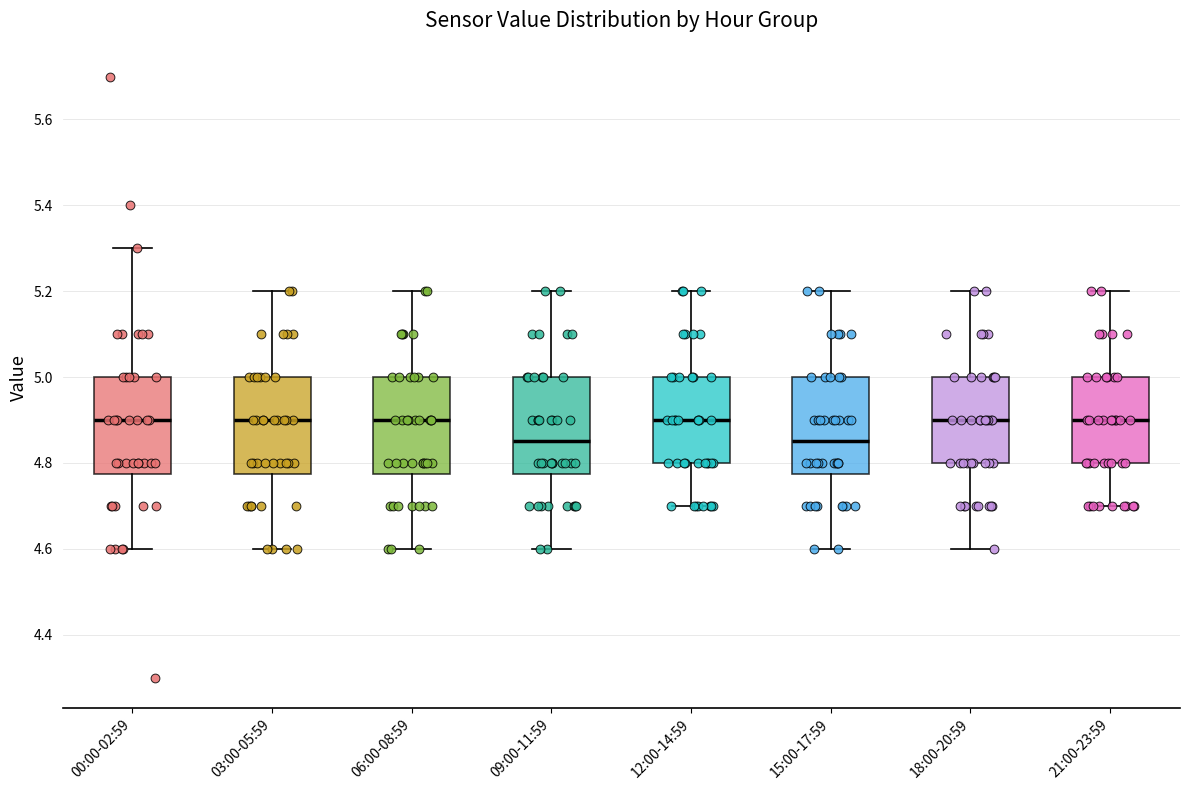

Reading left to right, read every box against the y-axis: the position of its median line, the range the box covers, and the ends of its whiskers. The values are not printed on the chart, so give them approximately, as read against the axis.

00:00-02:59: median 4.90, box 4.78 to 5.00, whiskers 4.60 to 5.30
03:00-05:59: median 4.90, box 4.78 to 5.00, whiskers 4.60 to 5.20
06:00-08:59: median 4.90, box 4.78 to 5.00, whiskers 4.60 to 5.20
09:00-11:59: median 4.86, box 4.78 to 5.00, whiskers 4.60 to 5.20
12:00-14:59: median 4.90, box 4.80 to 5.00, whiskers 4.70 to 5.20
15:00-17:59: median 4.86, box 4.78 to 5.00, whiskers 4.60 to 5.20
18:00-20:59: median 4.90, box 4.80 to 5.00, whiskers 4.60 to 5.20
21:00-23:59: median 4.90, box 4.80 to 5.00, whiskers 4.70 to 5.20